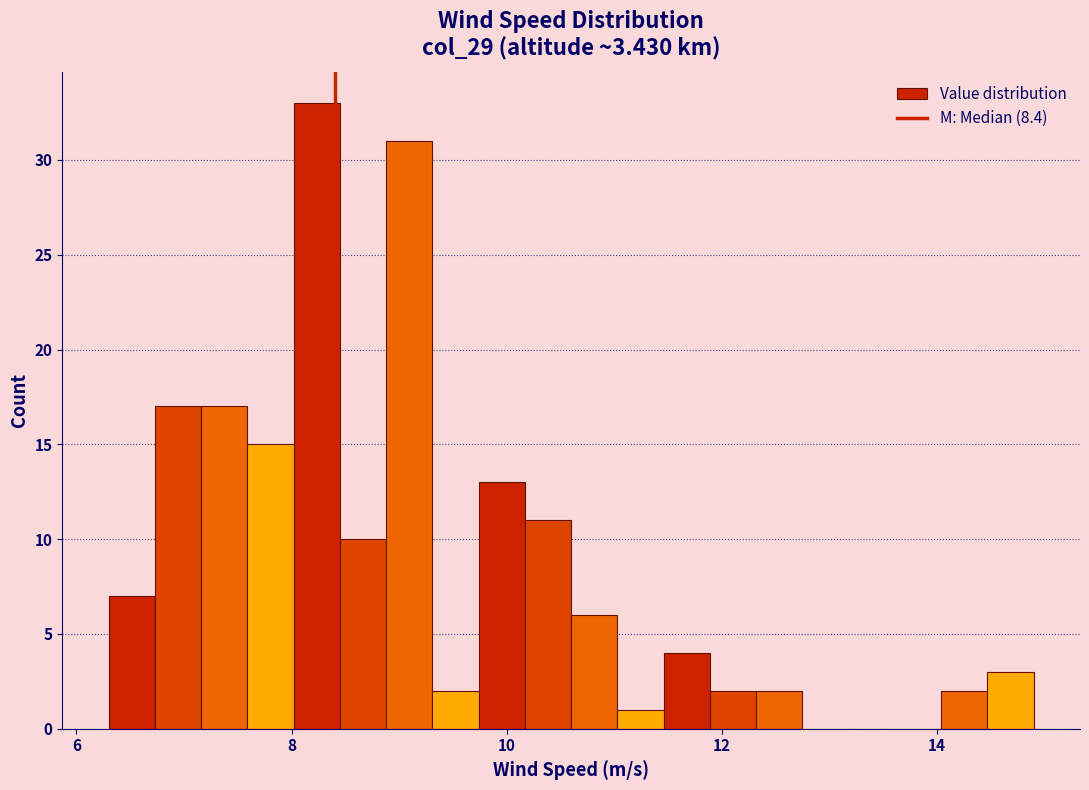

Read against the x-axis, roughly where is the centre of the tallest bar?

8.2